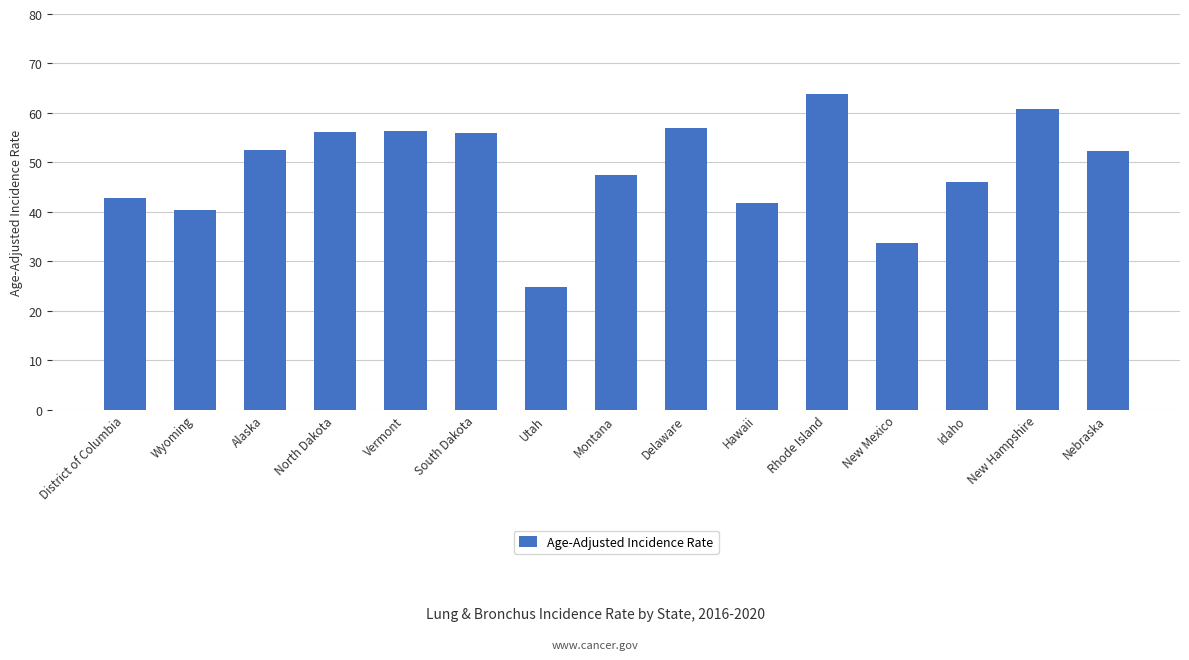

What is the label of the 11th bar from the left?

Rhode Island